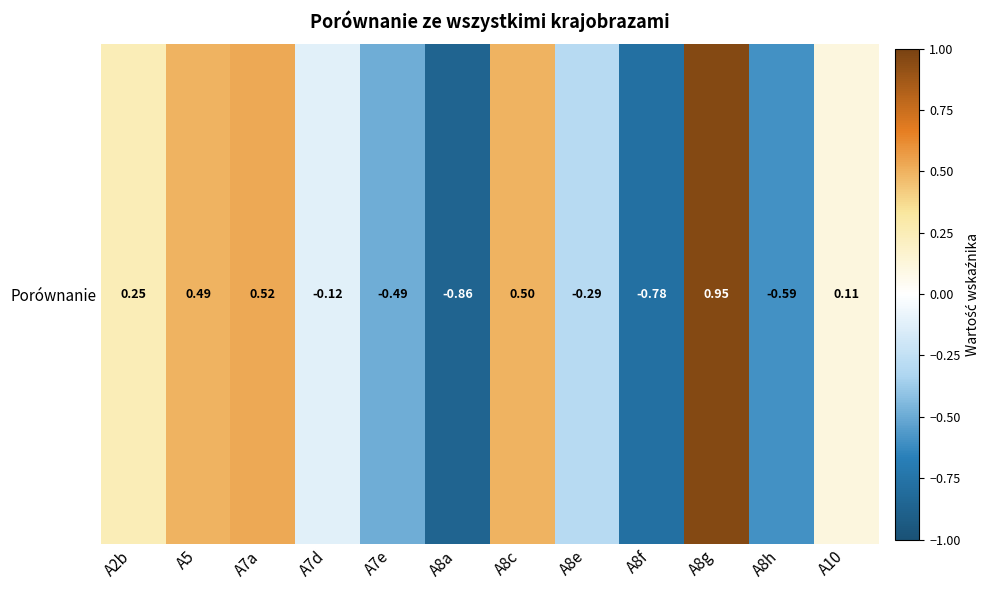

How many values exceed 0?

6